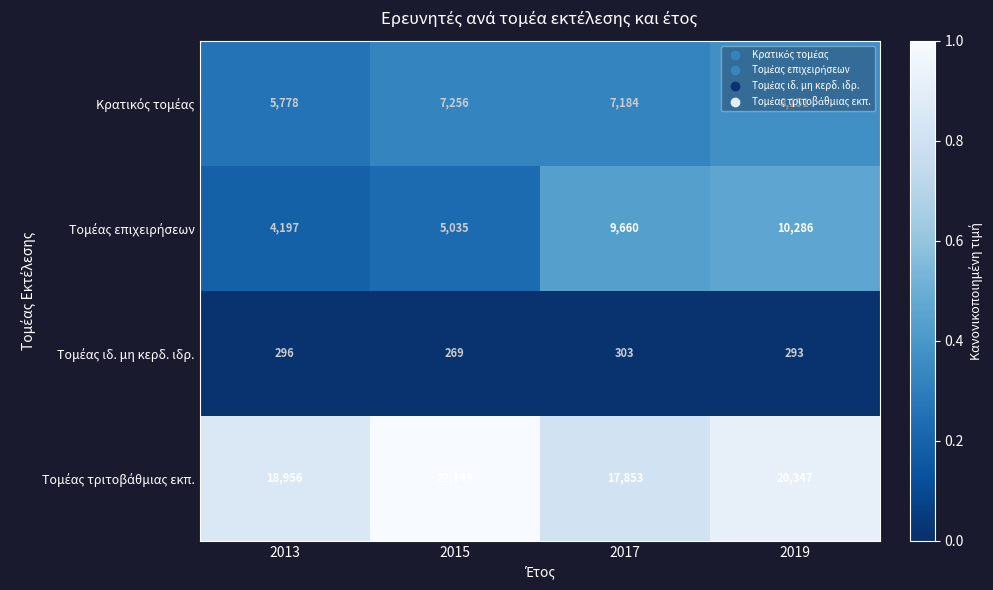

What is the spread (max minus min) of values at 2019?

20054